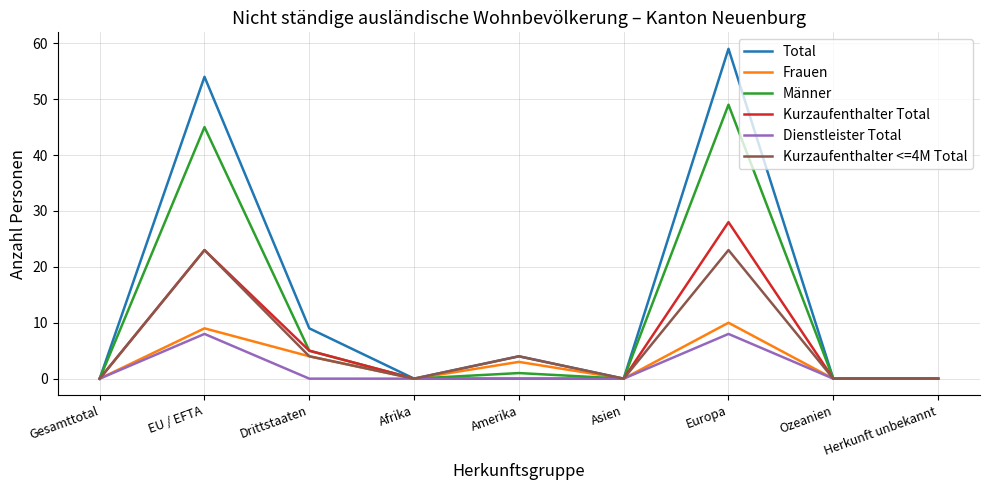

What is the difference between the highest and lowest values at EU / EFTA?

46